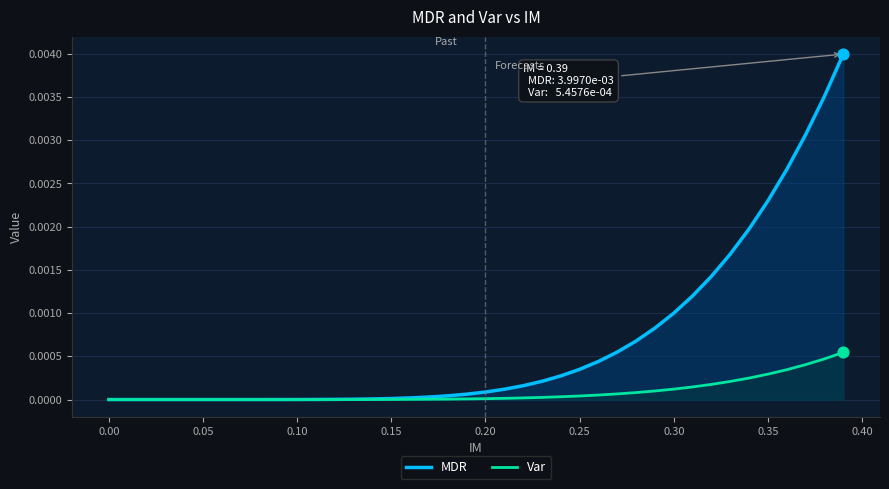

At how many categories does at least one series exceed 0?

39